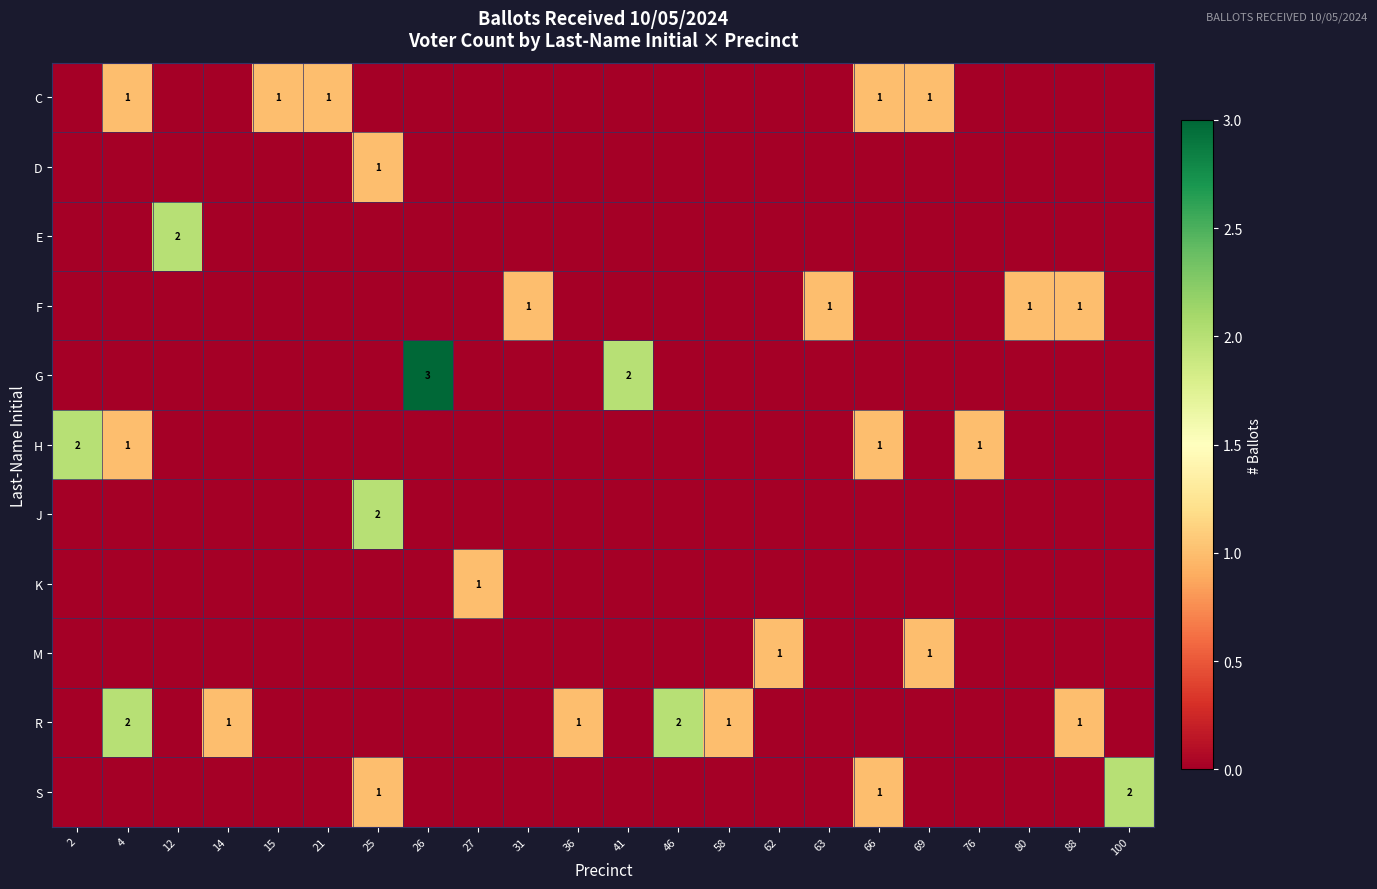

List the labels in order of M value, largest first.

62, 69, 2, 4, 12, 14, 15, 21, 25, 26, 27, 31, 36, 41, 46, 58, 63, 66, 76, 80, 88, 100